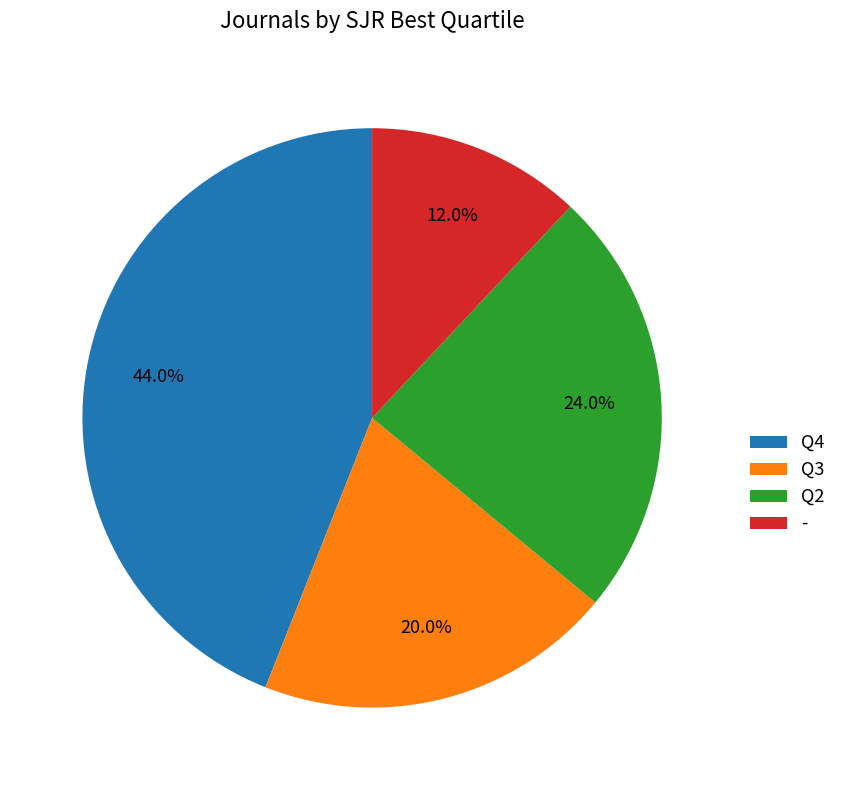

Does Q3 account for over 50% of the chart?

No